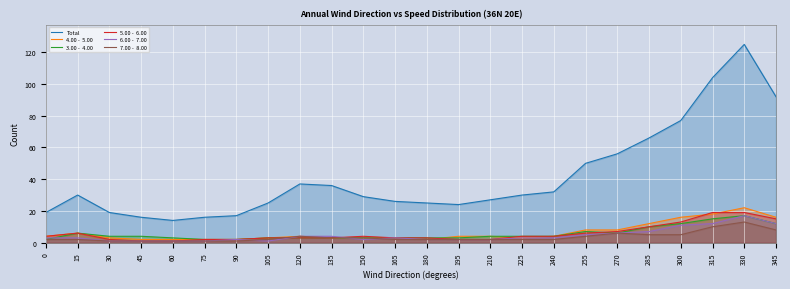

The value of 3.00 -  4.00 at 150 is 4. True or false?

False